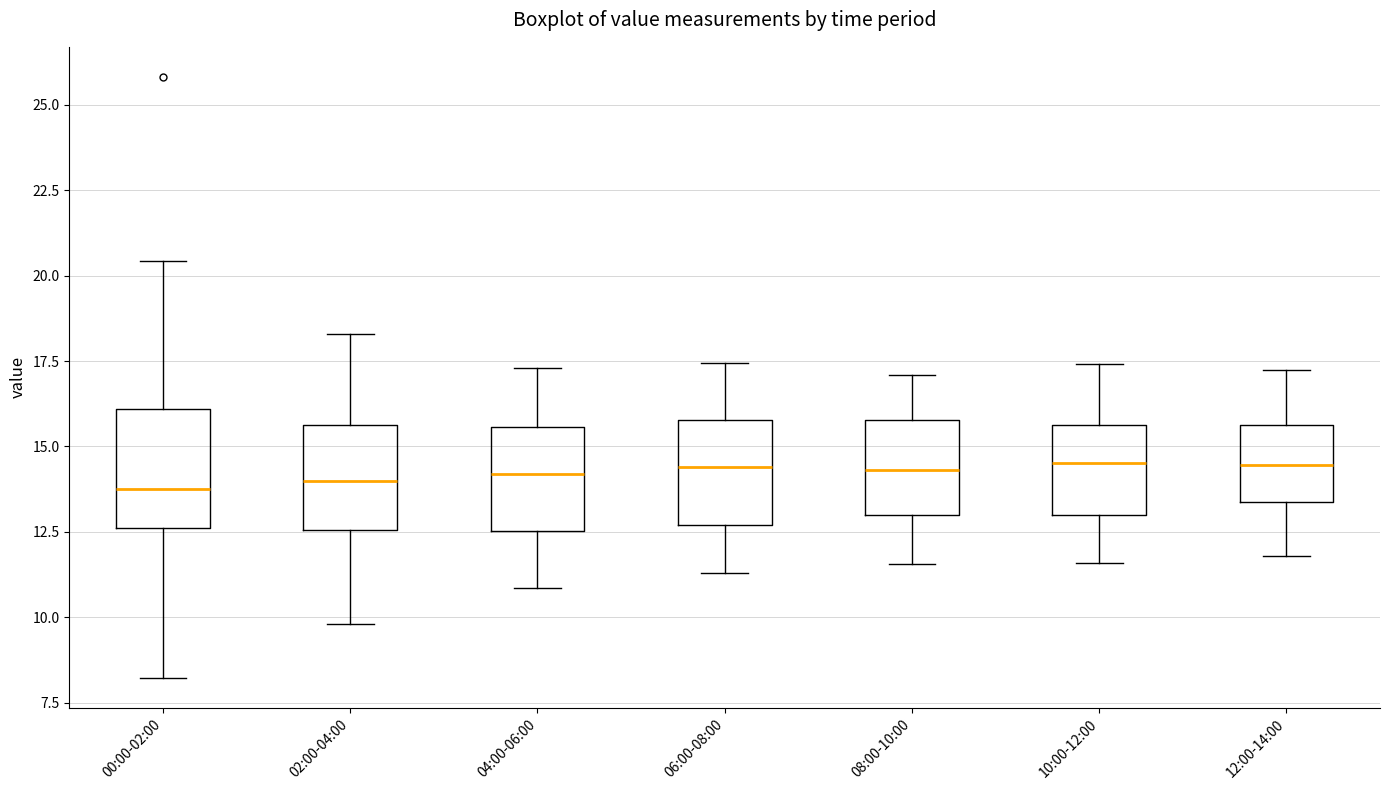

Reading left to right, read every box against the y-axis: the position of its median line, the range the box covers, and the ends of its whiskers. The values are not printed on the chart, so give them approximately, as read against the axis.

00:00-02:00: median 14.0, box 12.5 to 16.0, whiskers 8.0 to 20.5
02:00-04:00: median 14.0, box 12.5 to 15.5, whiskers 10.0 to 18.5
04:00-06:00: median 14.0, box 12.5 to 15.5, whiskers 11.0 to 17.5
06:00-08:00: median 14.5, box 12.5 to 16.0, whiskers 11.5 to 17.5
08:00-10:00: median 14.5, box 13.0 to 16.0, whiskers 11.5 to 17.0
10:00-12:00: median 14.5, box 13.0 to 15.5, whiskers 11.5 to 17.5
12:00-14:00: median 14.5, box 13.5 to 15.5, whiskers 12.0 to 17.5